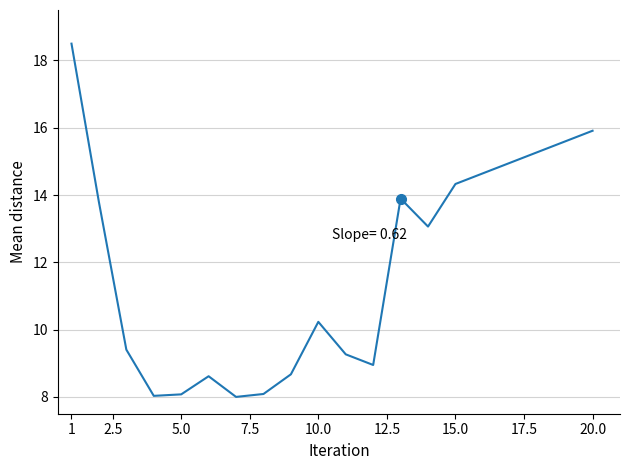

Does the chart display data point markers on the line(s)?

No